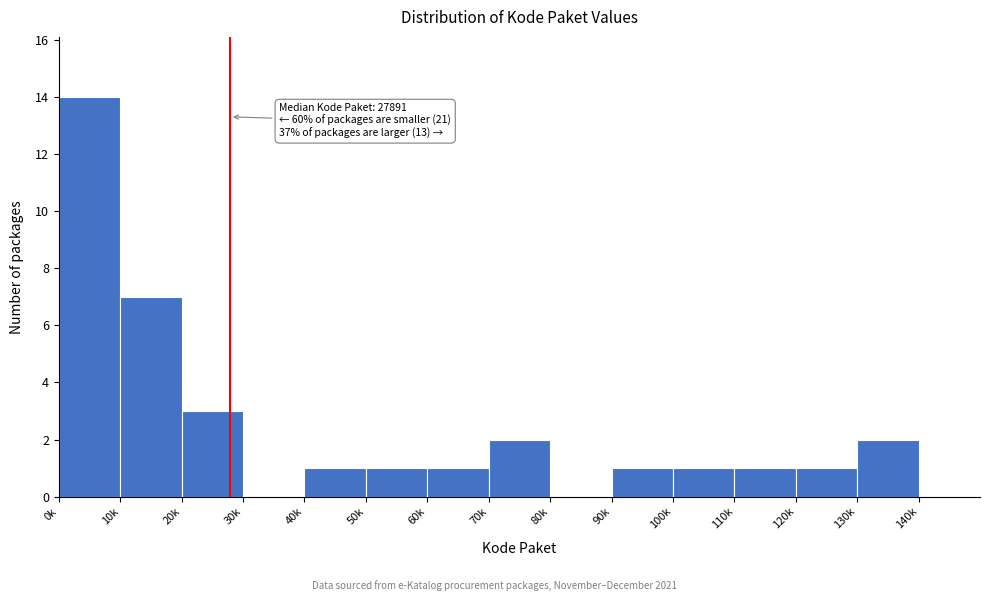

Reading right to left, list all the values displayed in this chart.

140k=0	130k=2	120k=1	110k=1	100k=1	90k=1	80k=0	70k=2	60k=1	50k=1	40k=1	30k=0	20k=3	10k=7	0k=14